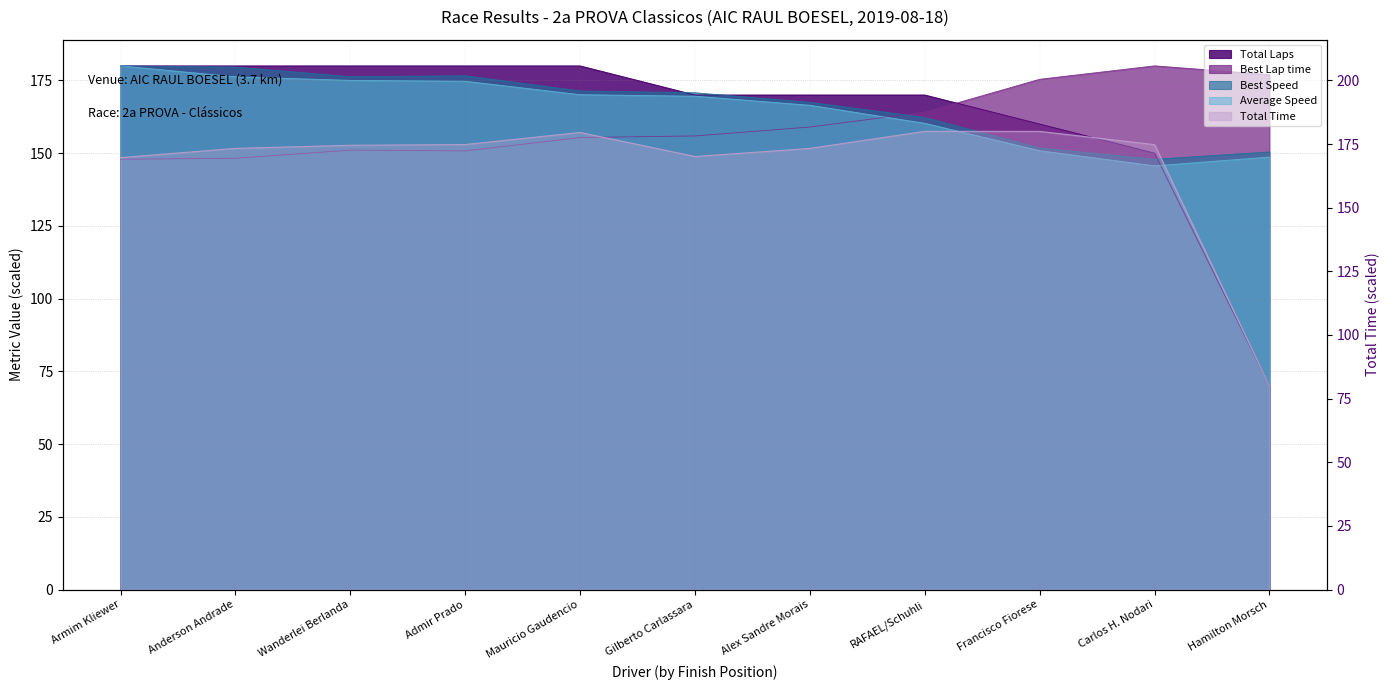

The value of Total Laps at Gilberto Carlassara is 170.0. True or false?

True